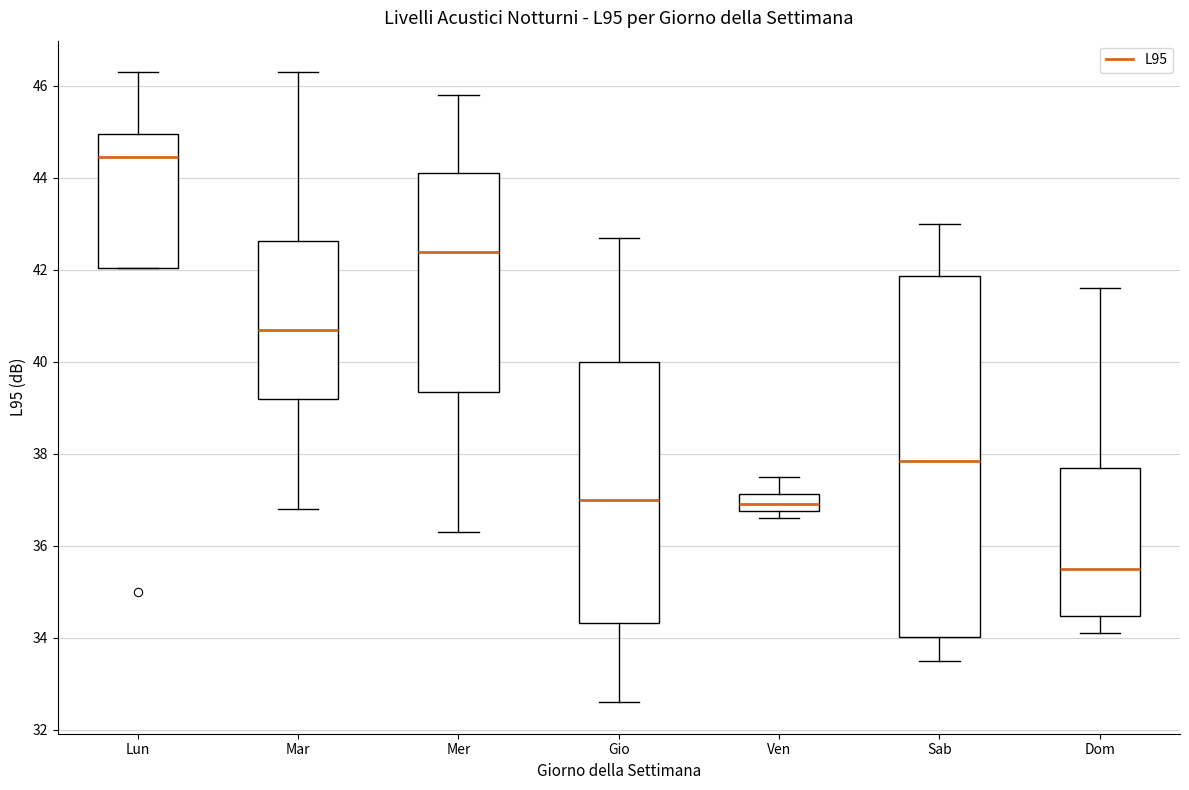

Which box has the highest median line?

Lun